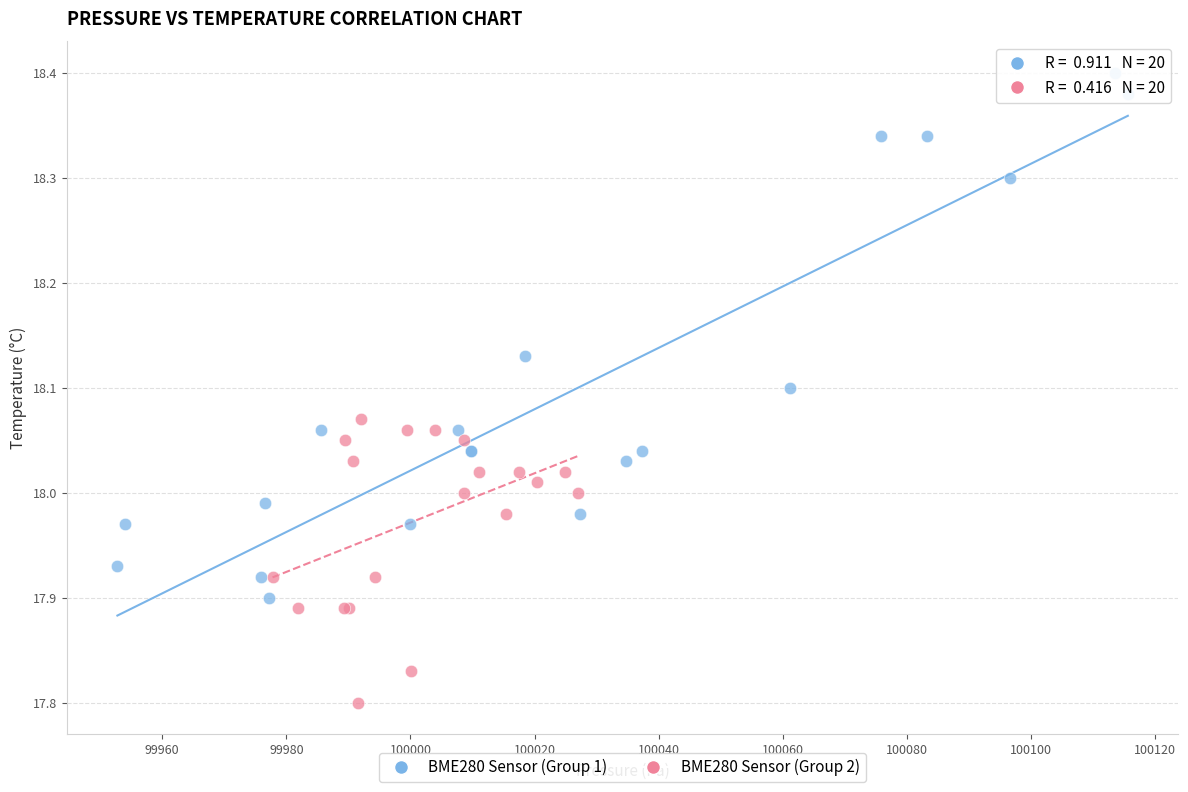

Which series has the widest spread of Y values?

BME280 Sensor (Group 1)